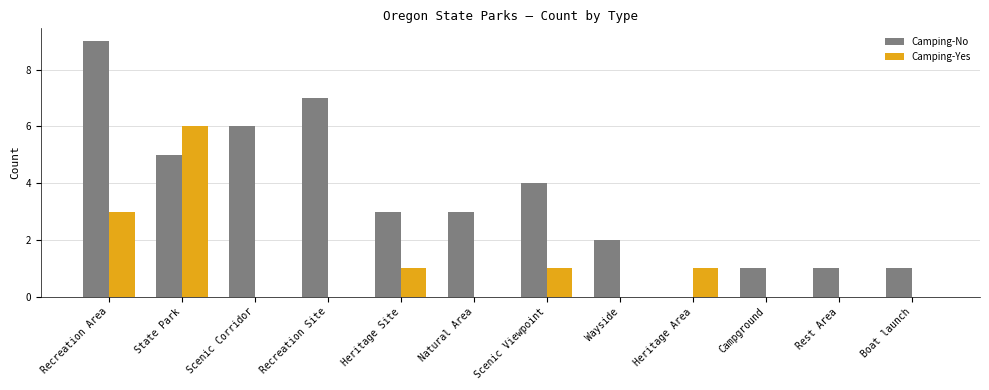

What is the difference between the Camping-No values at Boat launch and State Park?

4